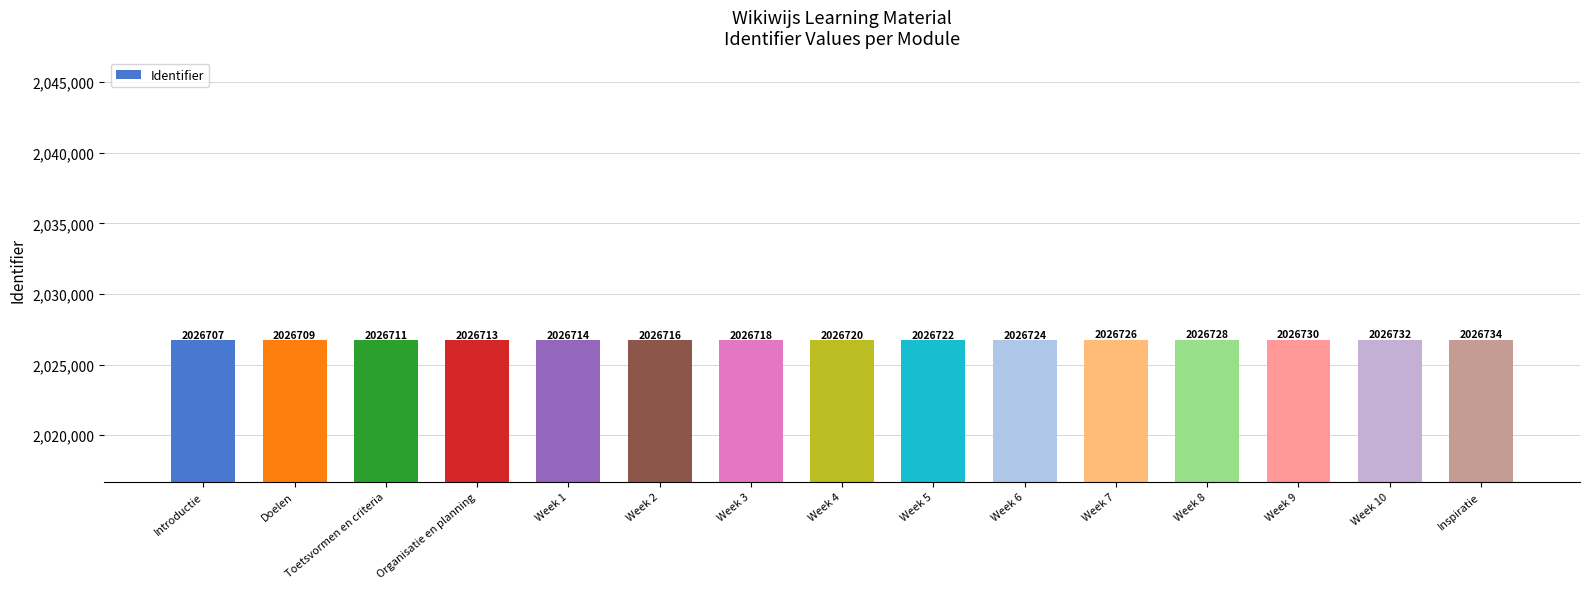

Does the chart contain any negative values?

No